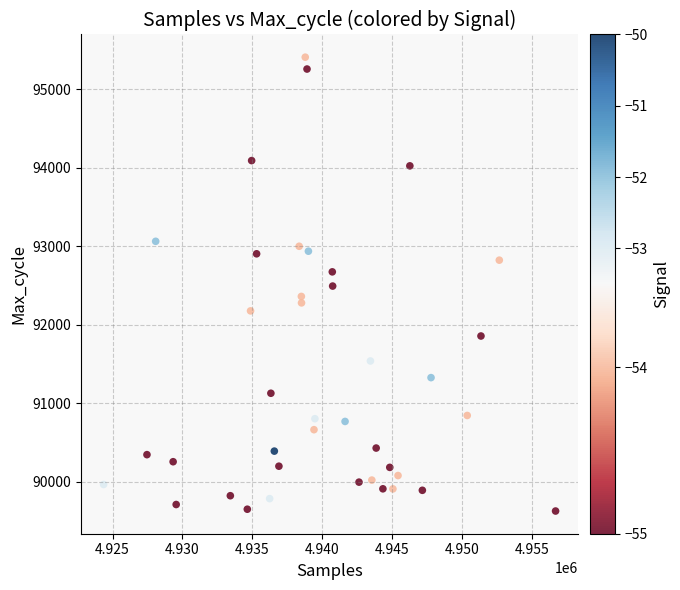

What is the range of Y values (max minus min)?

5780